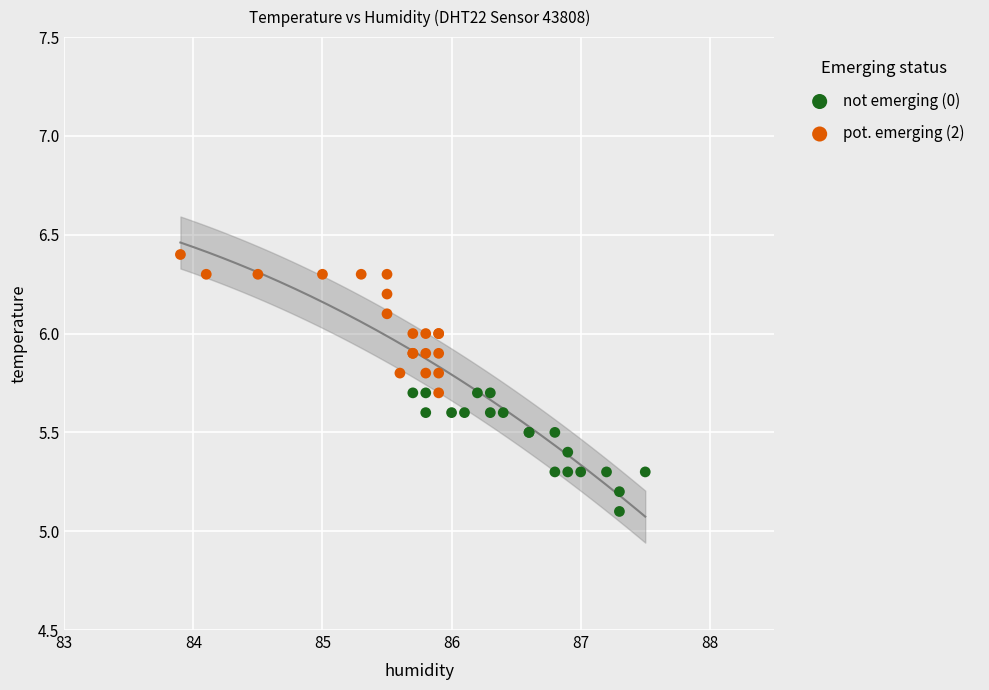

Which series reaches the maximum Y coordinate?

pot. emerging (2)